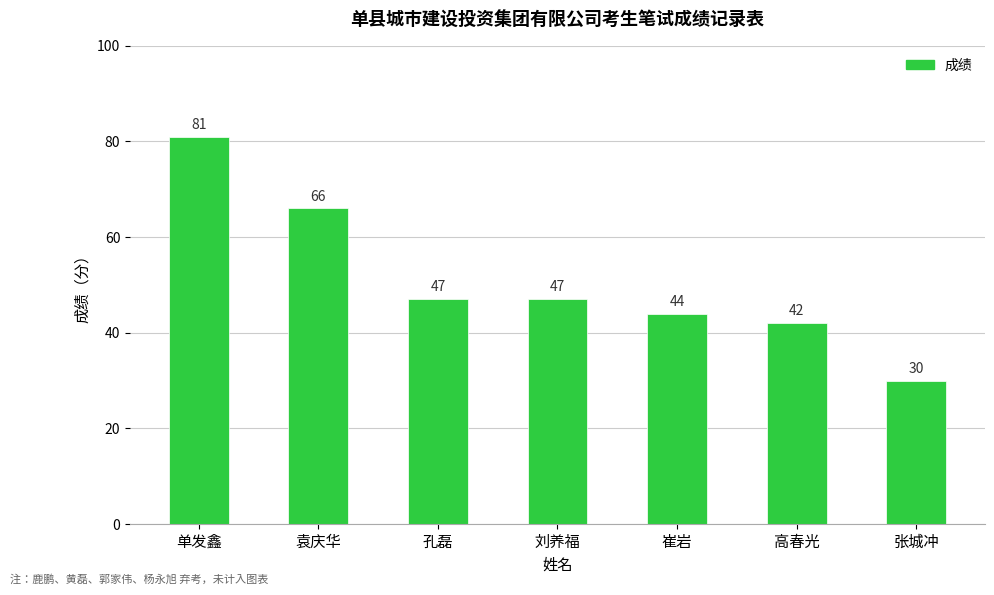

The value at 张城冲 is 19. True or false?

False